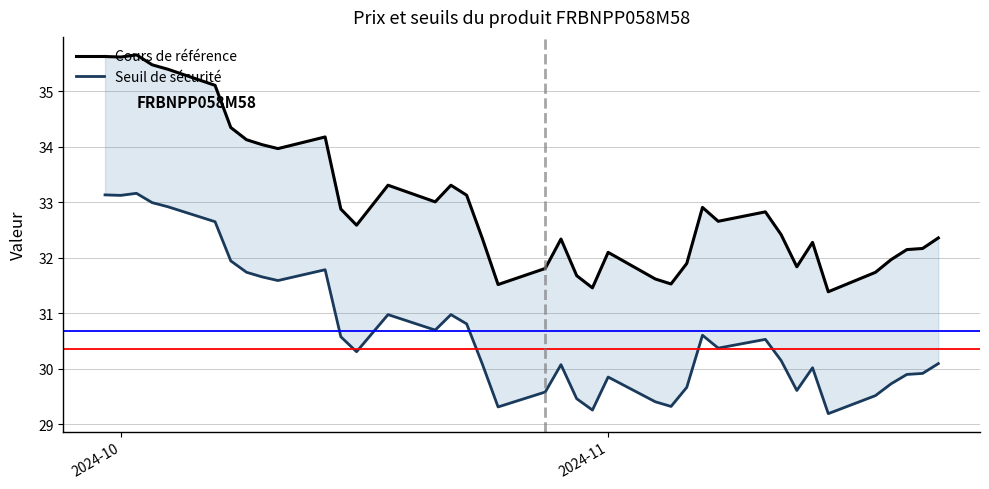

True or false: Cours de référence and Seuil de sécurité cross at least once.

False